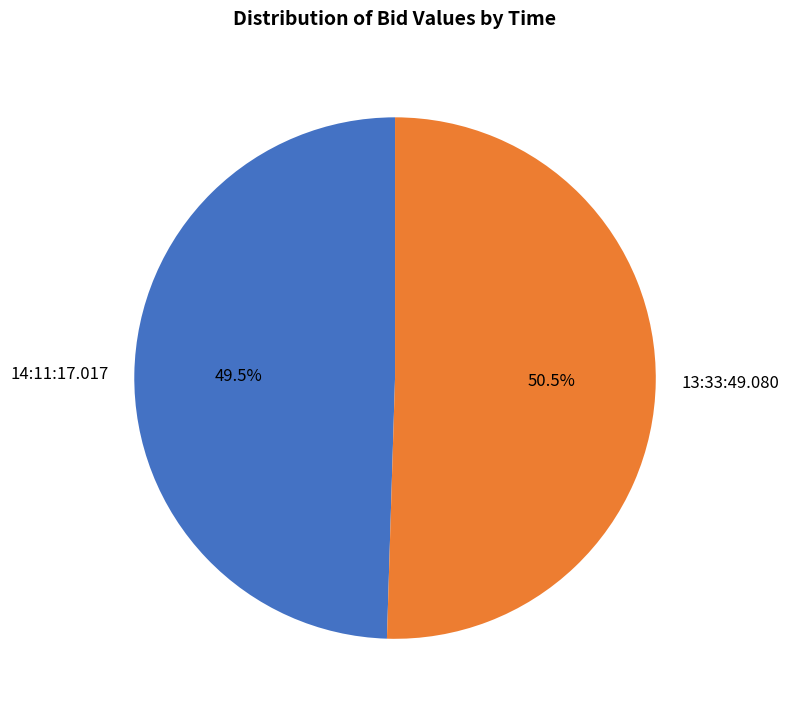

Which slice is the largest?

13:33:49.080